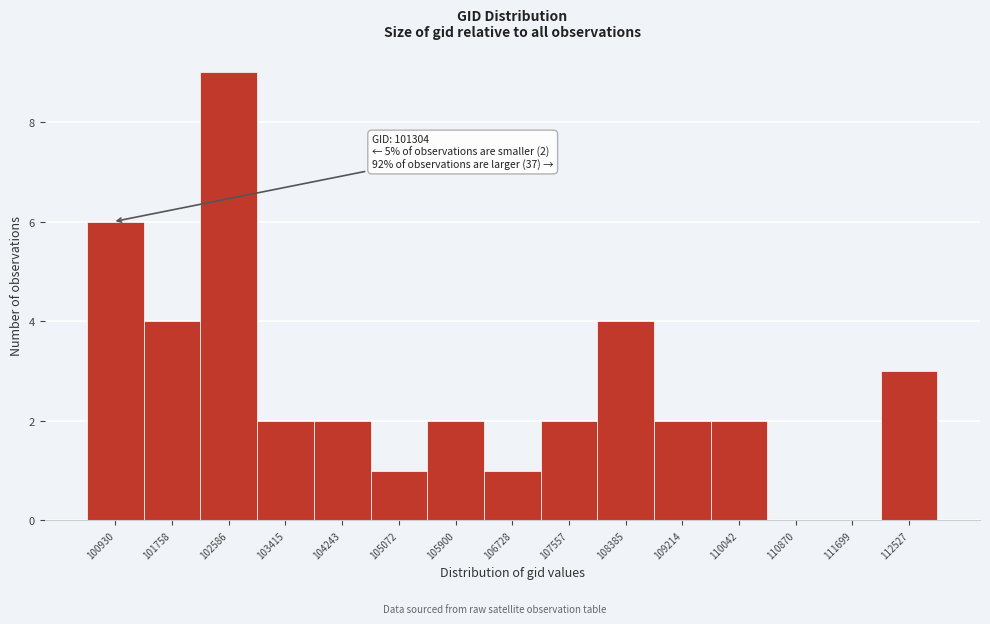

Reading left to right, list all the values displayed in this chart.

100930=6	101758=4	102586=9	103415=2	104243=2	105072=1	105900=2	106728=1	107557=2	108385=4	109214=2	110042=2	110870=0	111699=0	112527=3